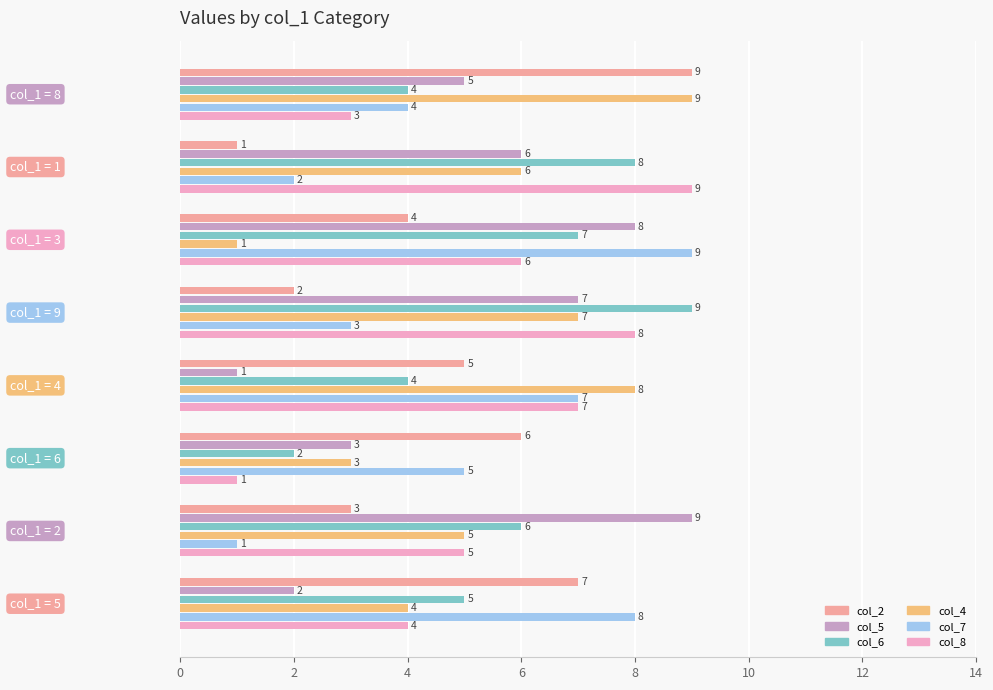

What are all the series names shown in the legend?

col_2, col_5, col_6, col_4, col_7, col_8